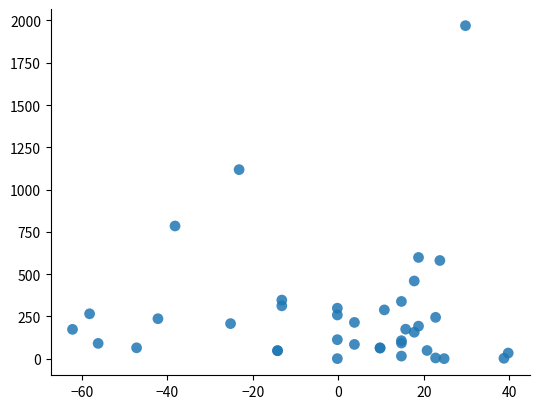

What Y value in the scatter plot is closest to 985?

1118